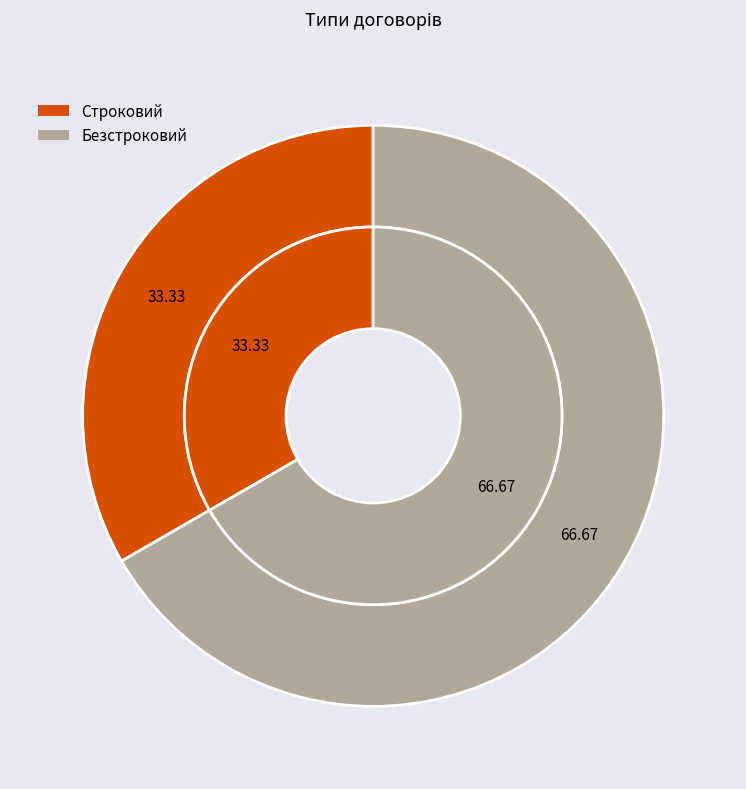

Rank the categories by value from lowest to highest.

Строковий, Безстроковий